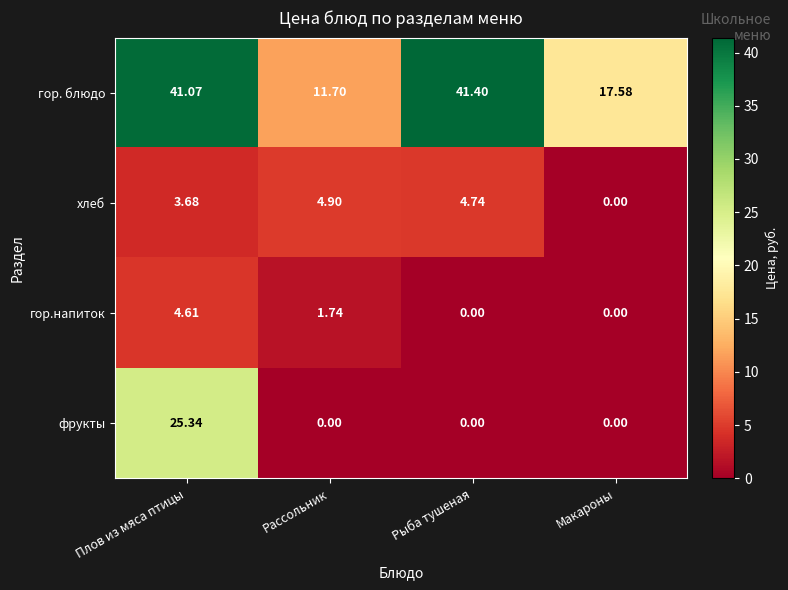

At which label does хлеб reach its peak?

Рассольник